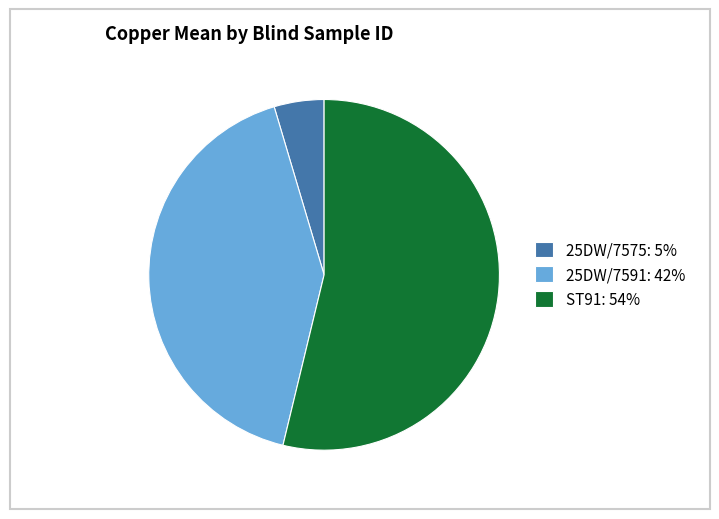

What is the smallest slice in the pie chart?

25DW/7575